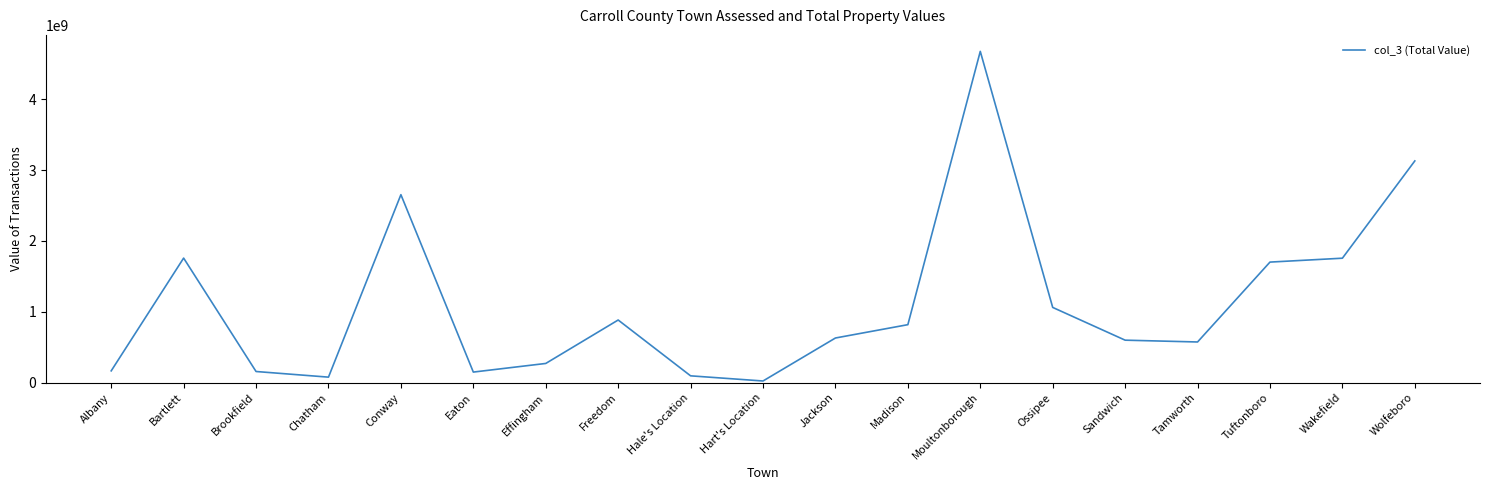

What is the change in value from Albany to Madison?

+651423359.6